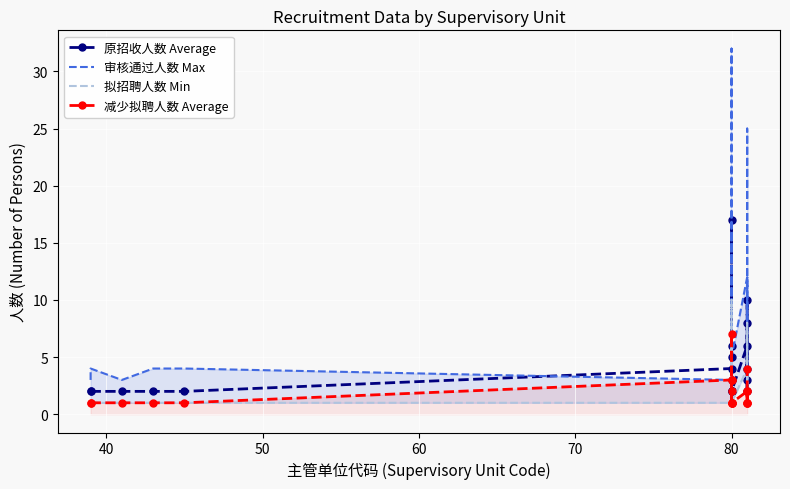

What is the sum of all 拟招聘人数 Min values?

49